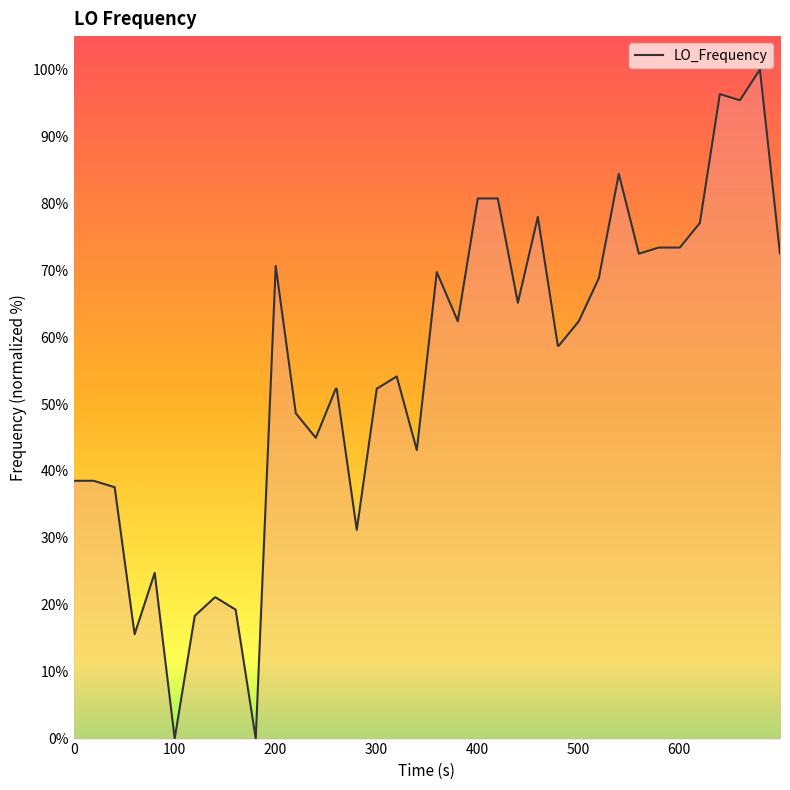

What is the greatest value displayed?

100.0